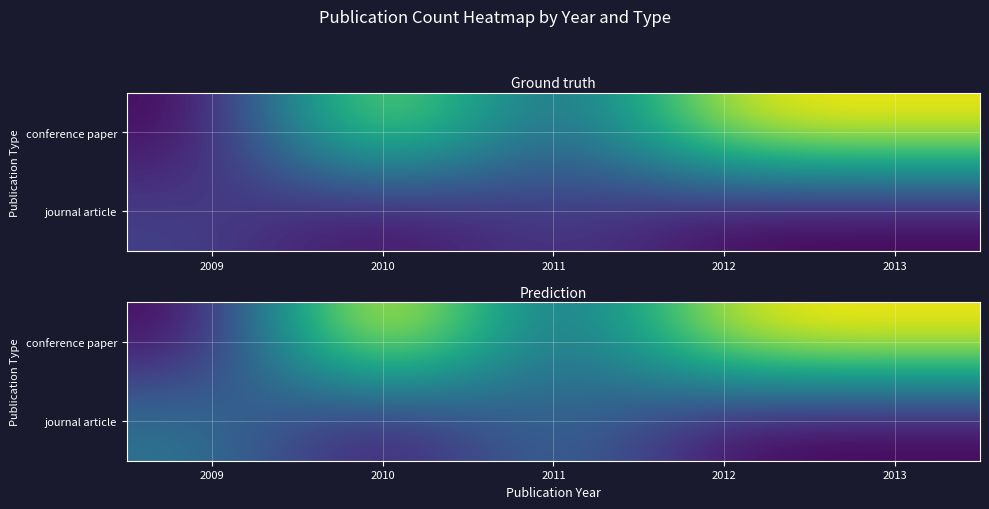

List the labels in order of journal article value, largest first.

2009, 2011, 2010, 2012, 2013